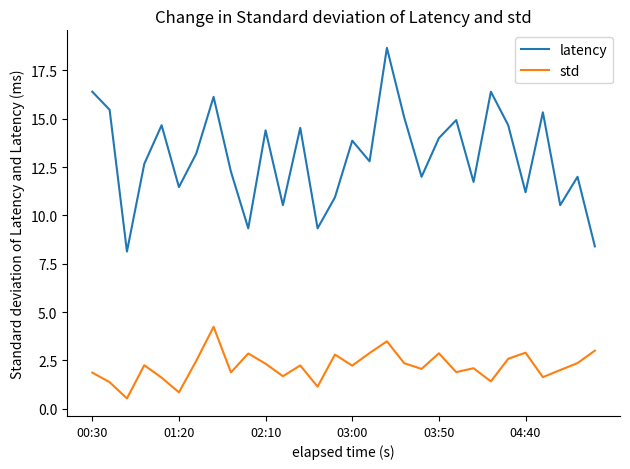

What is the lowest value of the latency series?

8.1